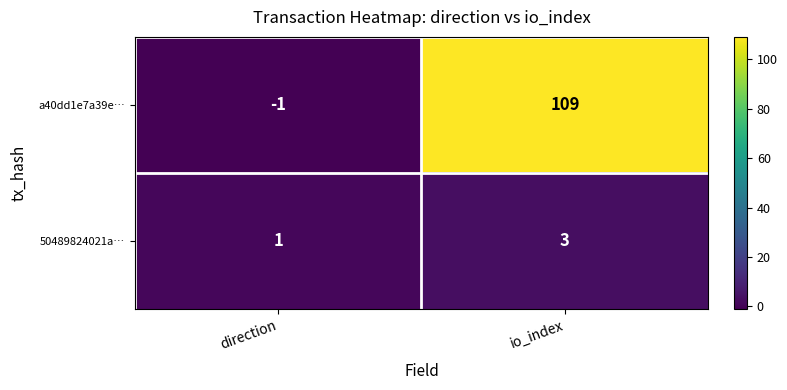

How many series are shown in this chart?

2